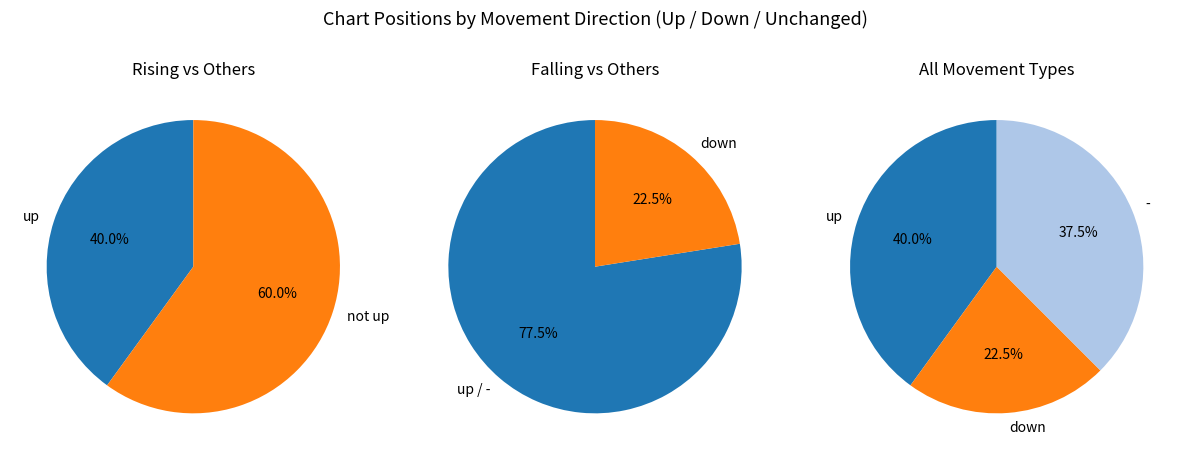

What is the largest slice in the pie chart?

up